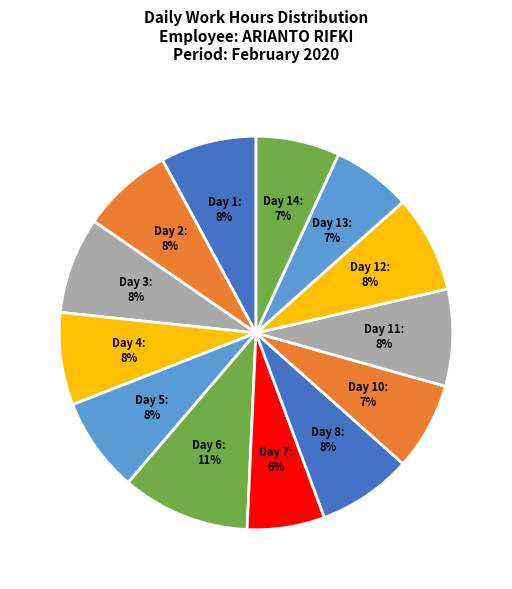

Is there any slice that represents more than half of the pie?

No